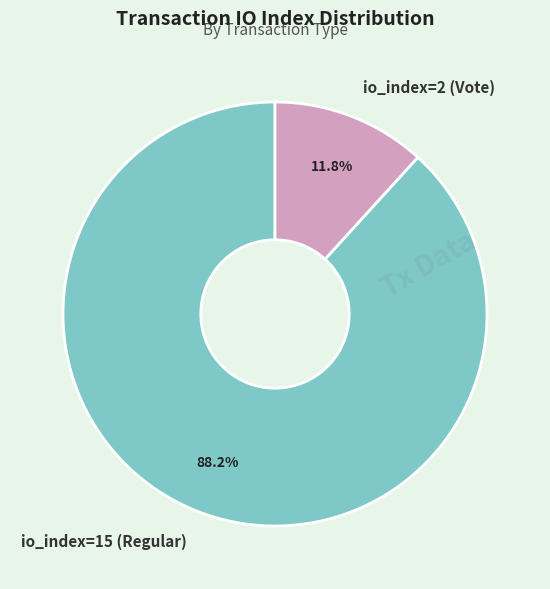

Rank the categories by value from highest to lowest.

io_index=15 (Regular), io_index=2 (Vote)